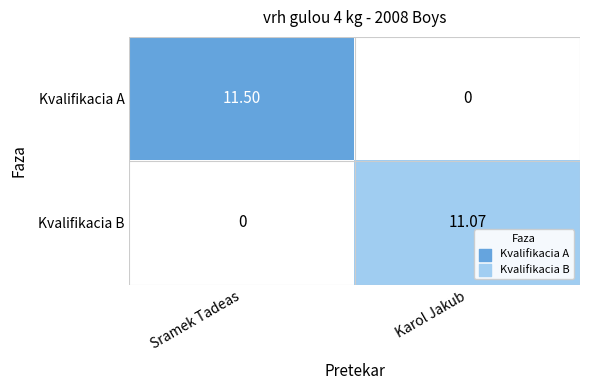

At which label is Kvalifikacia B closest to 5?

Sramek Tadeas